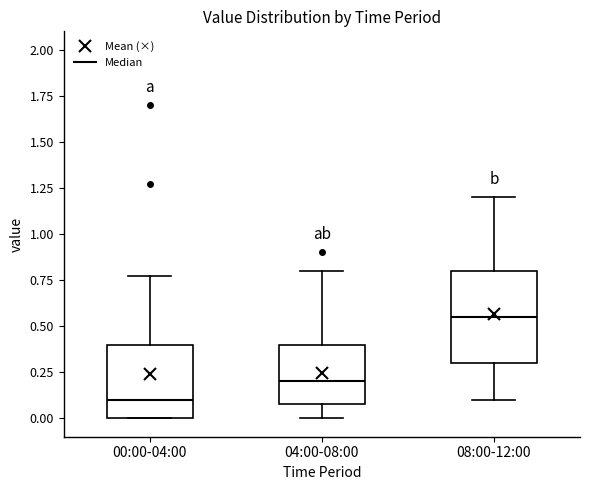

Where does the median line of the box for 08:00-12:00 sit on the y-axis? The values are not printed on the chart, so give them approximately, as read against the axis.

0.55